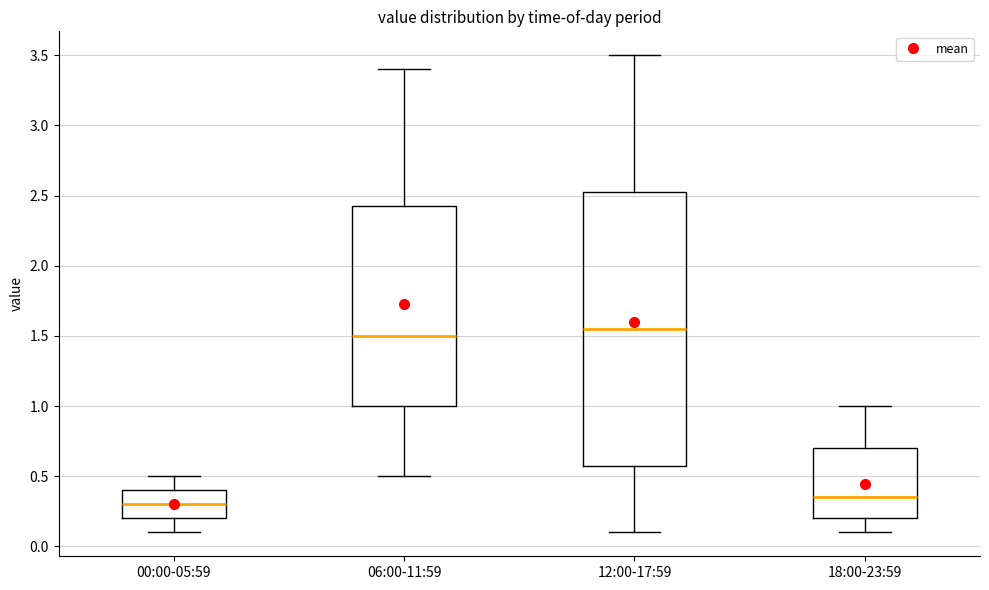

Reading left to right, transcribe this box plot: for each box, give where its median line is, the range the box spans, and where its two whiskers end, as read against the y-axis. The values are not printed on the chart, so give them approximately, as read against the axis.

00:00-05:59: median 0.30, box 0.20 to 0.40, whiskers 0.10 to 0.50
06:00-11:59: median 1.50, box 1.00 to 2.45, whiskers 0.50 to 3.40
12:00-17:59: median 1.55, box 0.60 to 2.55, whiskers 0.10 to 3.50
18:00-23:59: median 0.35, box 0.20 to 0.70, whiskers 0.10 to 1.00